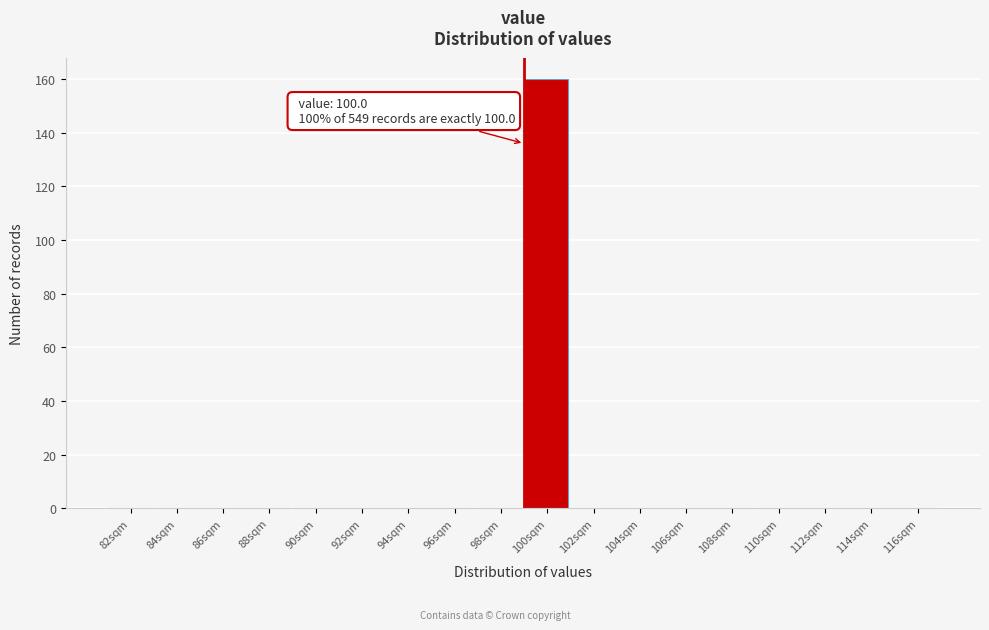

Reading left to right, list all the values displayed in this chart.

82sqm=0	84sqm=0	86sqm=0	88sqm=0	90sqm=0	92sqm=0	94sqm=0	96sqm=0	98sqm=0	100sqm=160	102sqm=0	104sqm=0	106sqm=0	108sqm=0	110sqm=0	112sqm=0	114sqm=0	116sqm=0